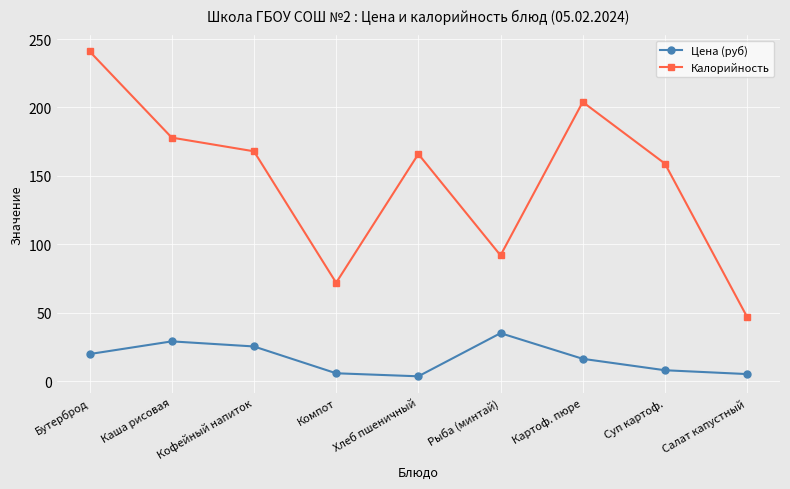

Count the number of categories in the chart.

9